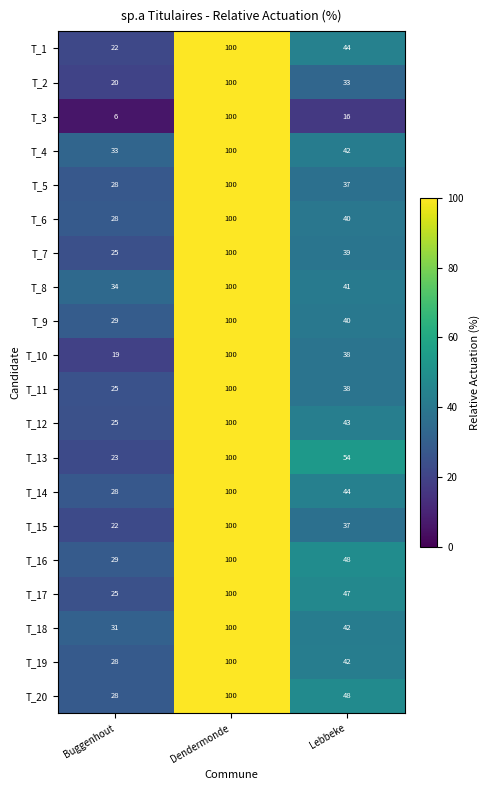

Count the number of categories in the chart.

3